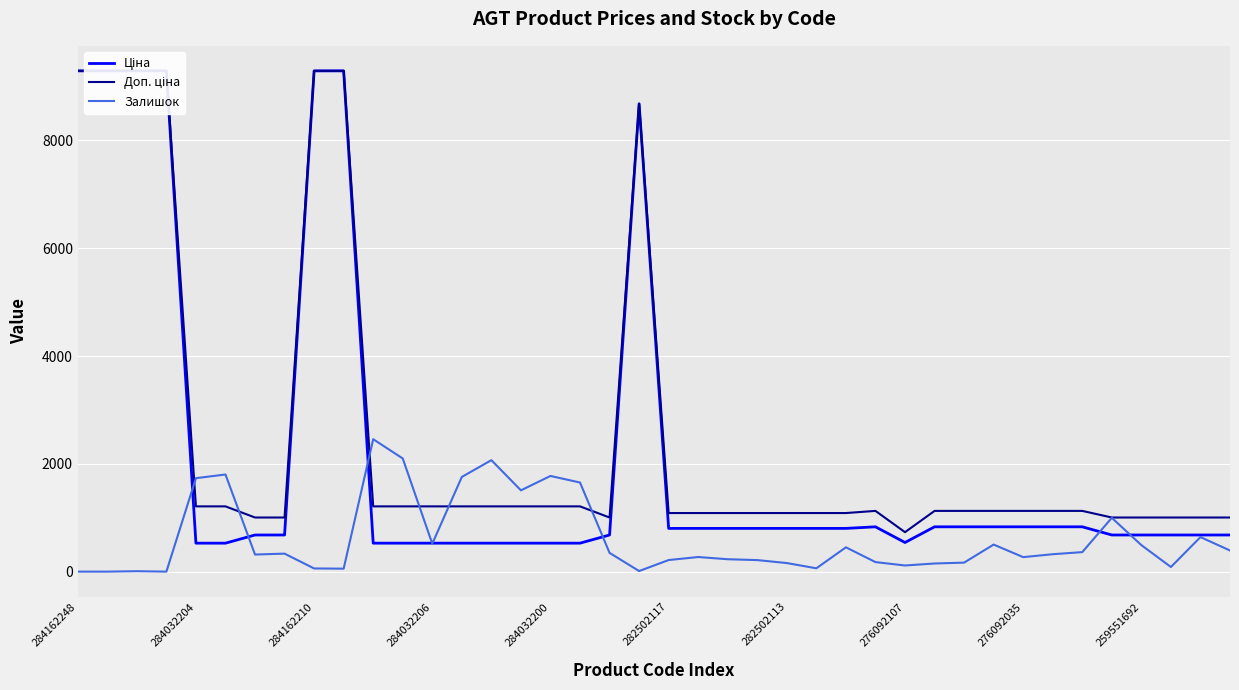

True or false: Залишок has a value of 362.0 at 34.

True